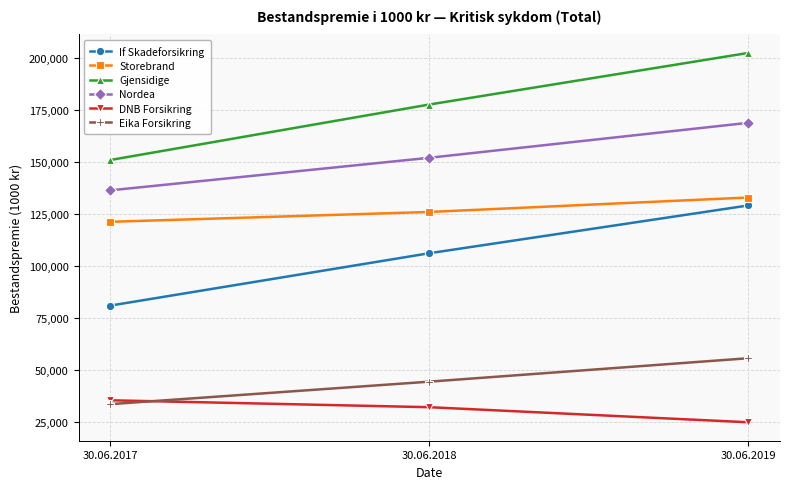

Count the Gjensidige values in the range 151020 to 202403.

3